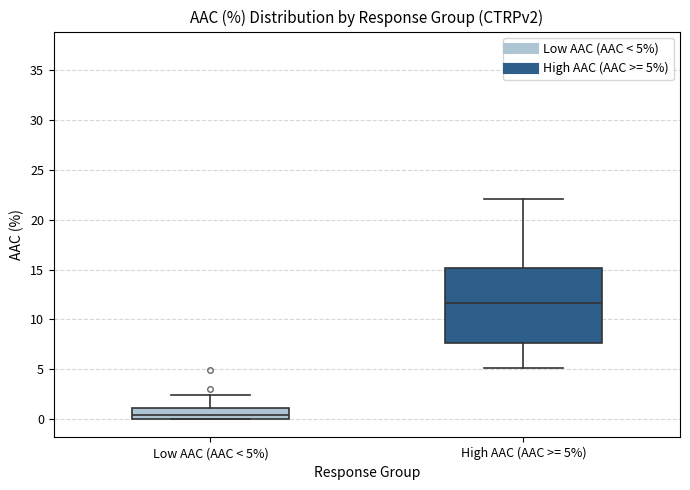

Comparing the boxes themselves (not the whiskers), which one is the tallest?

High AAC (AAC >= 5%)